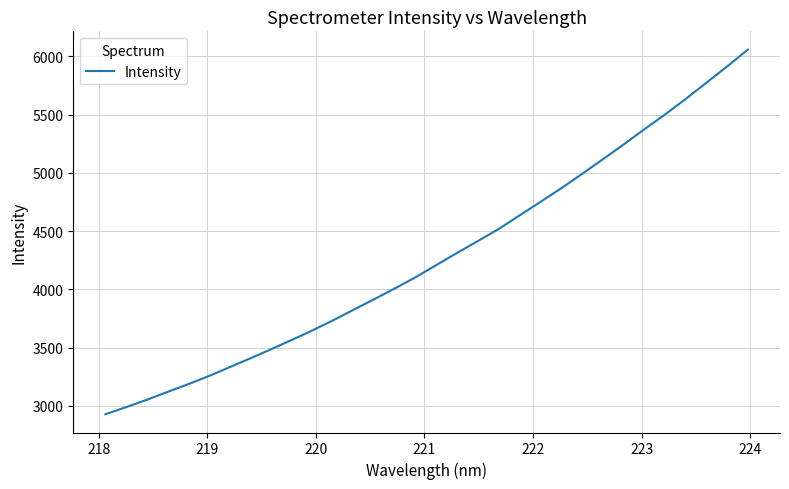

What is the smallest value displayed?

2927.4